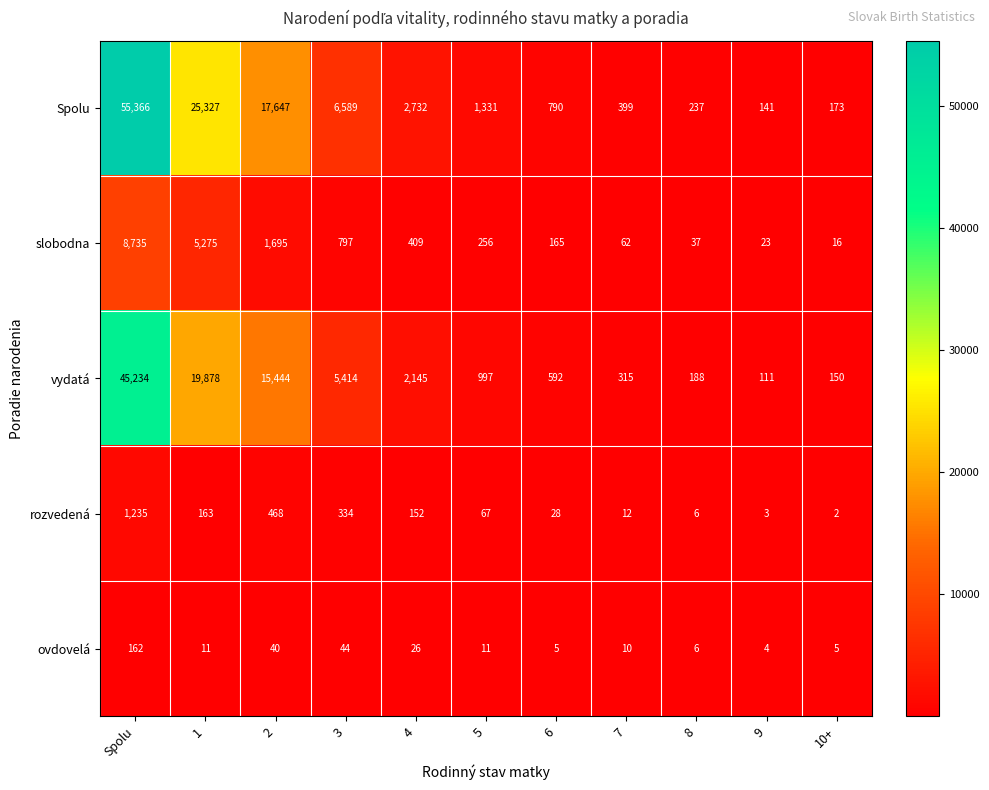

Rank the series by their maximum value, from lowest to highest.

ovdovelá, rozvedená, slobodna, vydatá, Spolu